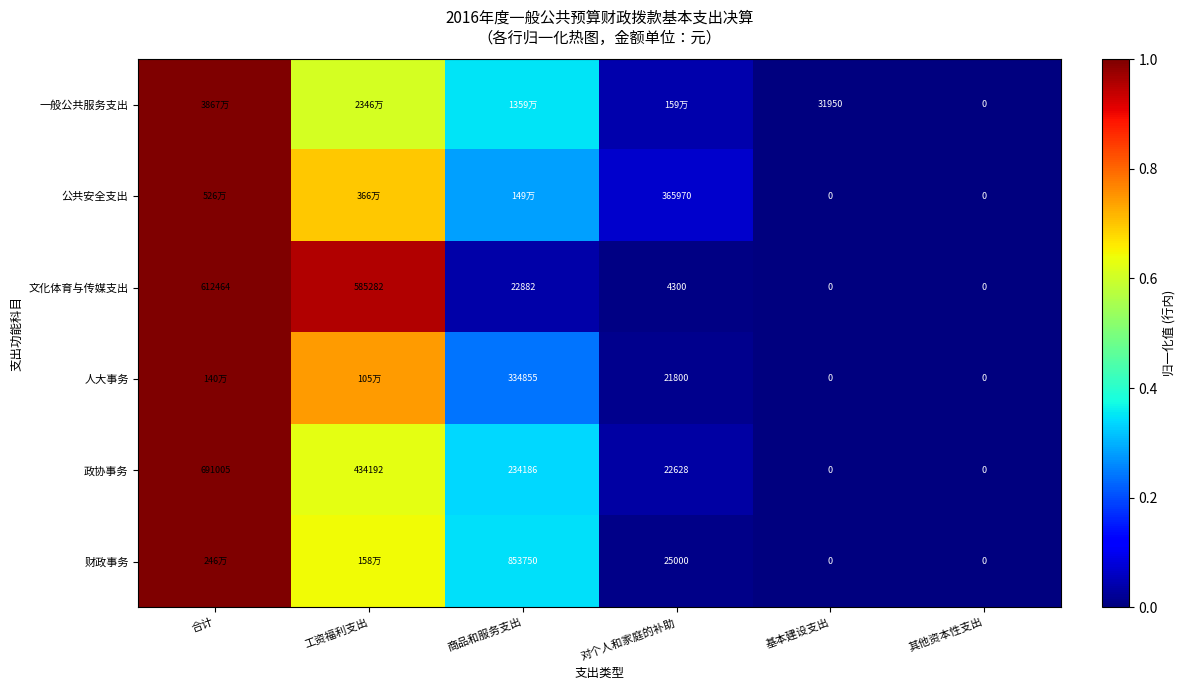

The value of 一般公共服务支出 at 基本建设支出 is 0.0. True or false?

False